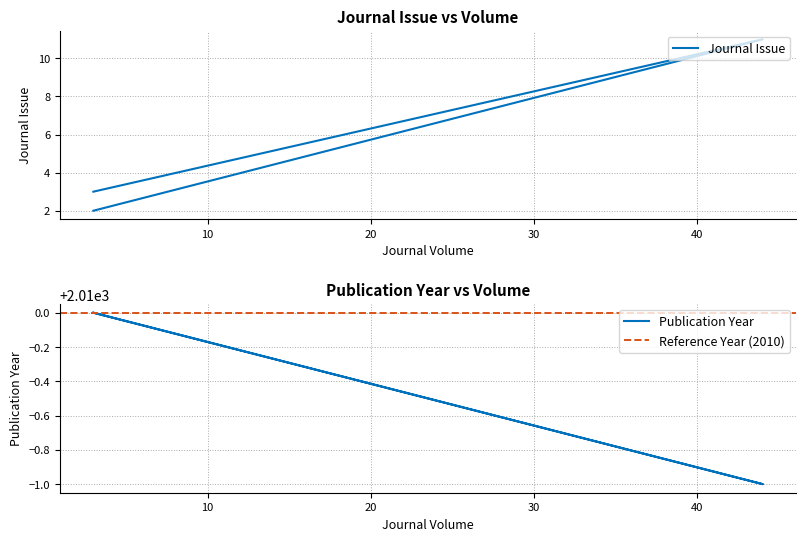

Reading right to left, transcribe all the data shown in this chart.

Journal Issue: 3=3	44=11	3=2
Publication Year: 3=2010	44=2009	3=2010